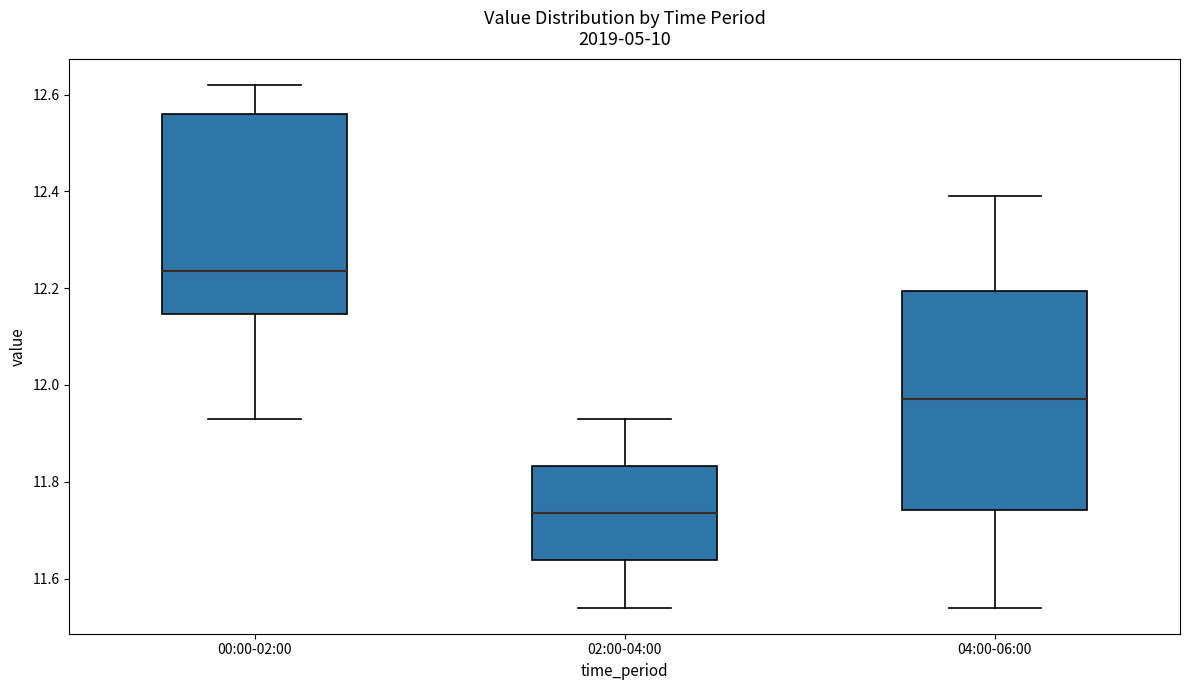

Which box is the tallest, from its lower edge to its upper edge?

04:00-06:00